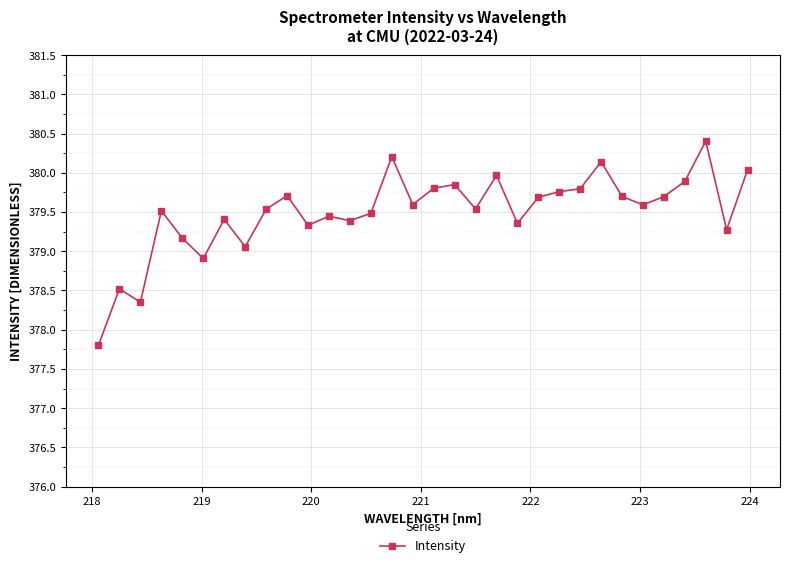

True or false: there are more than 2 points higher than both neighbors.

True